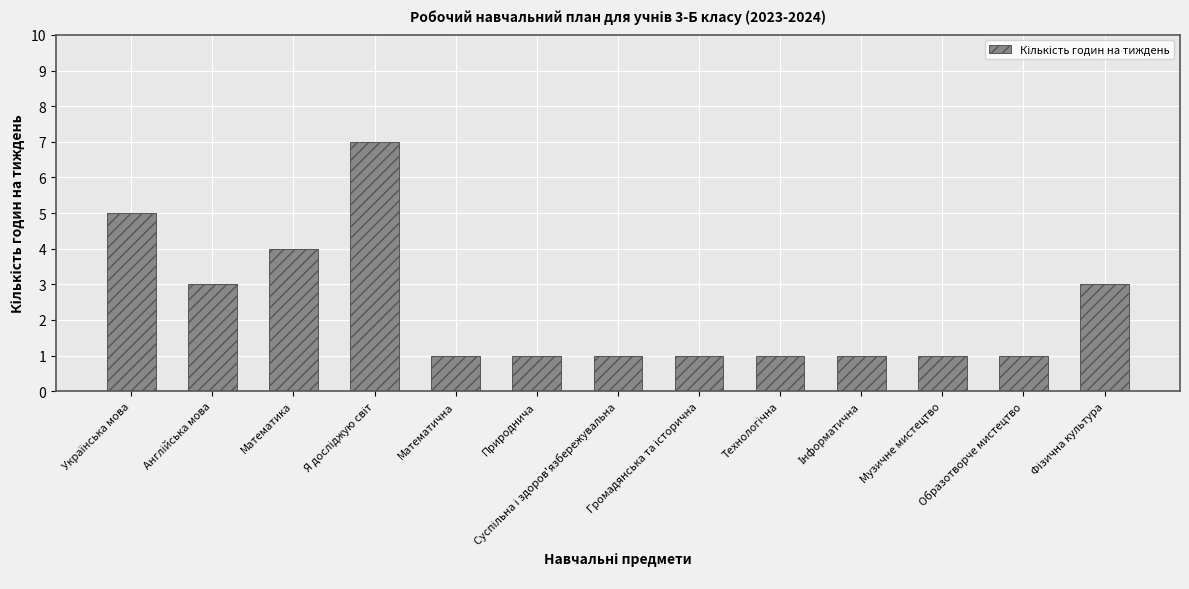

Reading left to right, list all the values displayed in this chart.

5	3	4	7	1	1	1	1	1	1	1	1	3